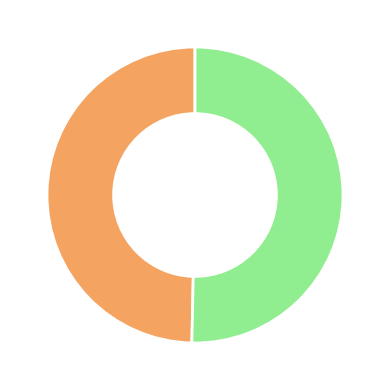

Does any single category account for the majority?

Yes